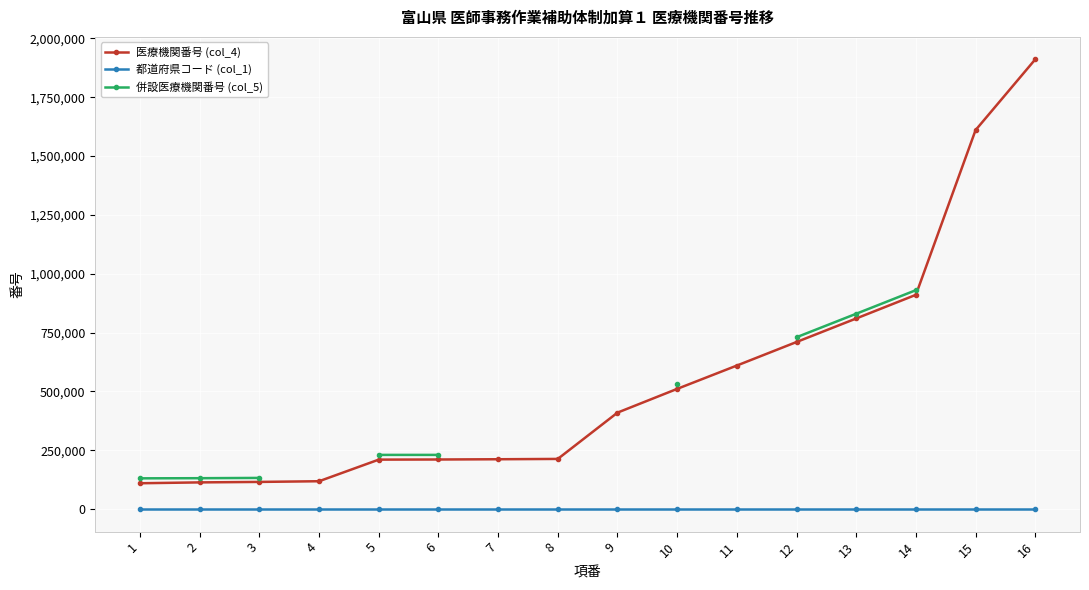

How many lines are shown in the chart?

3